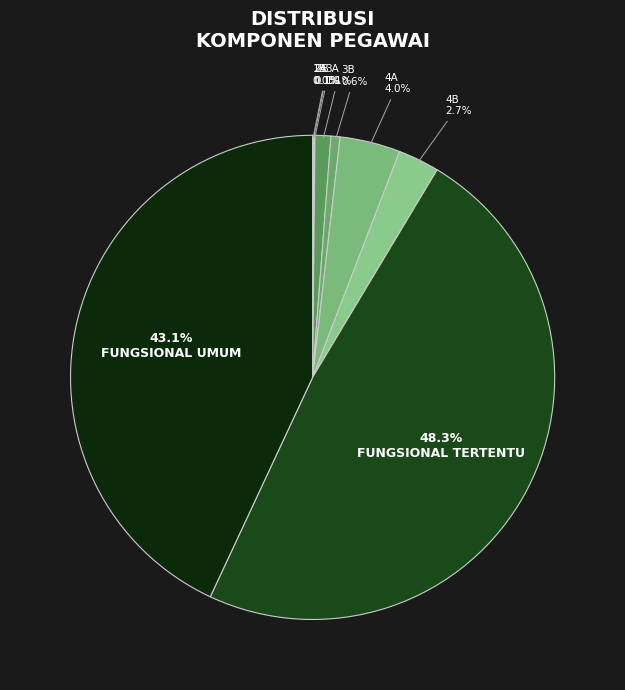

The FUNGSIONAL UMUM slice represents 43% of the pie. True or false?

True